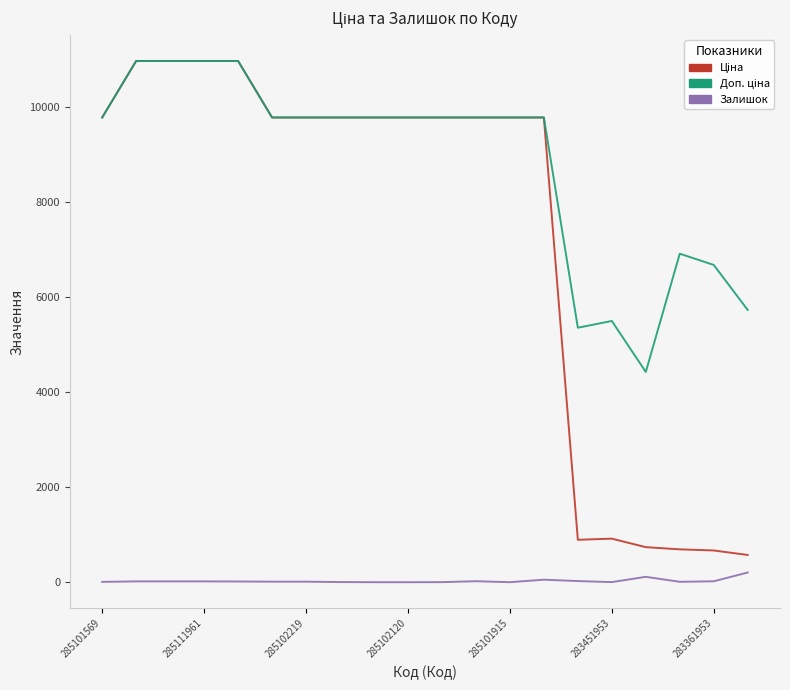

What is the difference between the maximum and minimum values in the Залишок series?

204.0